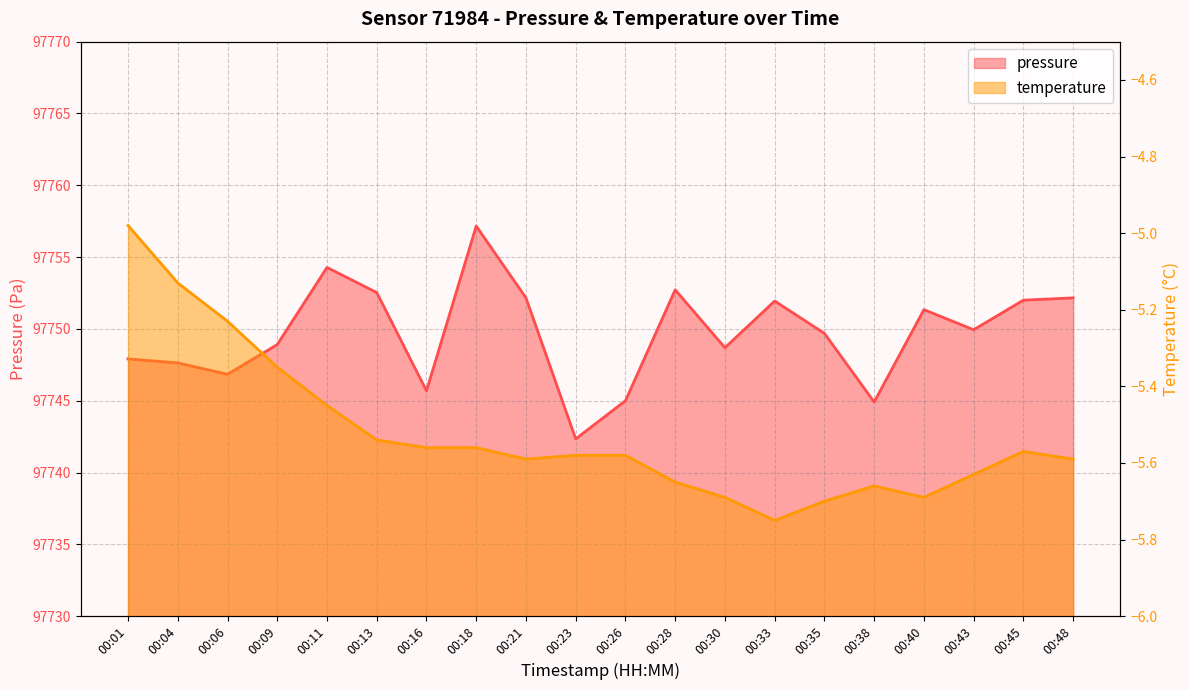

What is the sum of the pressure values at 00:21 and 00:09?

195501.1